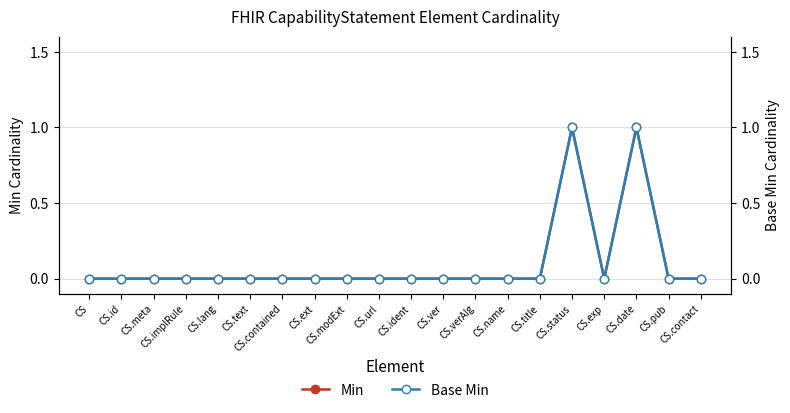

Between CS and CS.implRule, which series saw the biggest shift?

Min